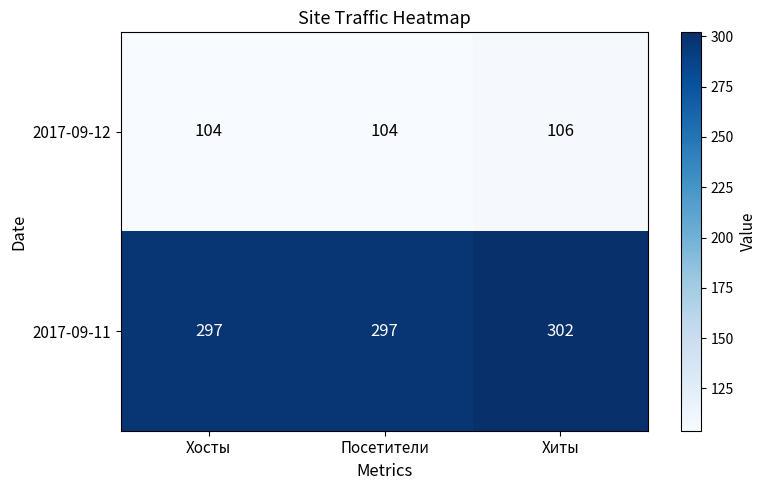

Reading left to right, transcribe all the data shown in this chart.

2017-09-12: Хосты=104	Посетители=104	Хиты=106
2017-09-11: Хосты=297	Посетители=297	Хиты=302